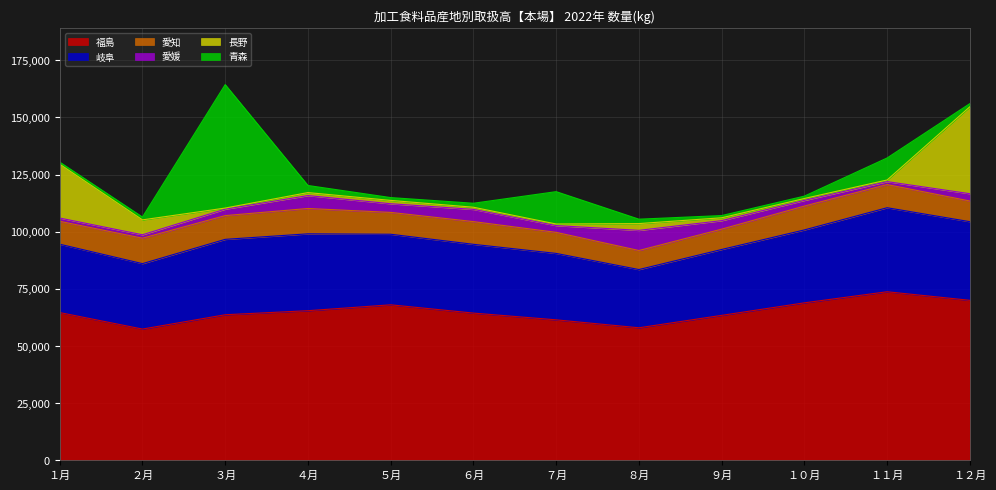

Count the number of categories in the chart.

12